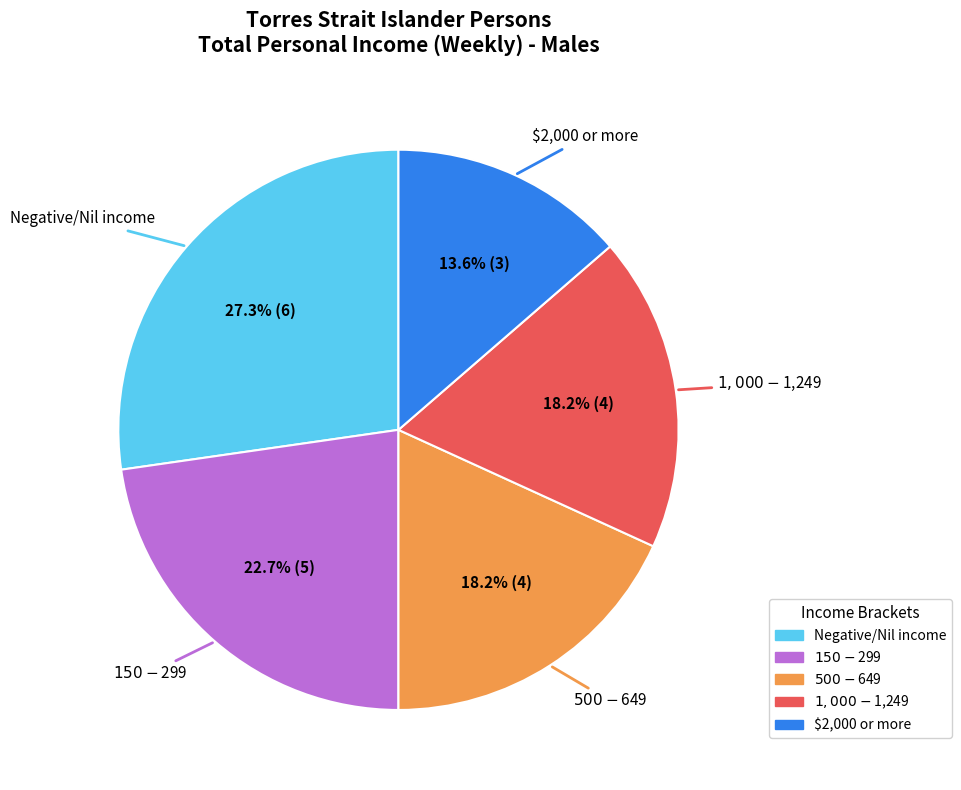

Does any single category account for the majority?

No